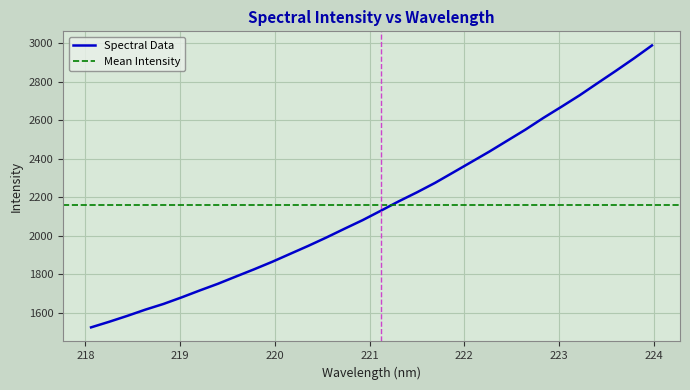

Reading left to right, what are all the values shown in this chart?

1524.3	1553.3	1584.0	1616.4	1646.0	1680.0	1715.9	1750.5	1788.3	1825.7	1864.6	1906.2	1947.7	1991.1	2036.6	2081.1	2129.7	2179.0	2225.4	2274.5	2328.4	2382.5	2436.8	2494.0	2551.1	2612.3	2670.3	2729.5	2793.1	2856.1	2920.8	2988.3